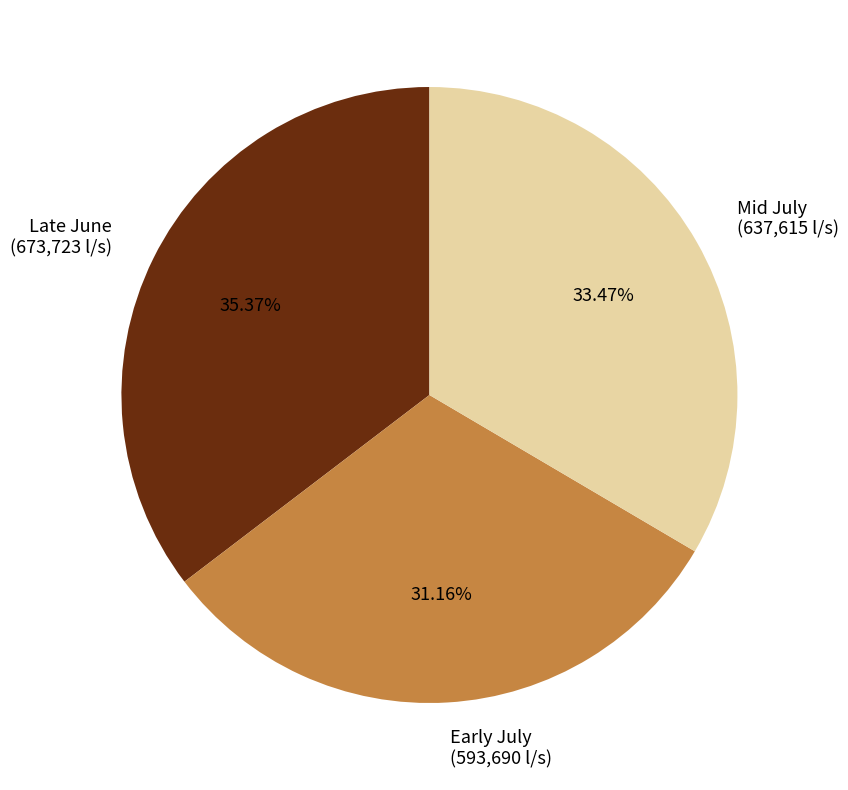

Rank the categories by value from lowest to highest.

Early July (593,690 l/s), Mid July (637,615 l/s), Late June (673,723 l/s)